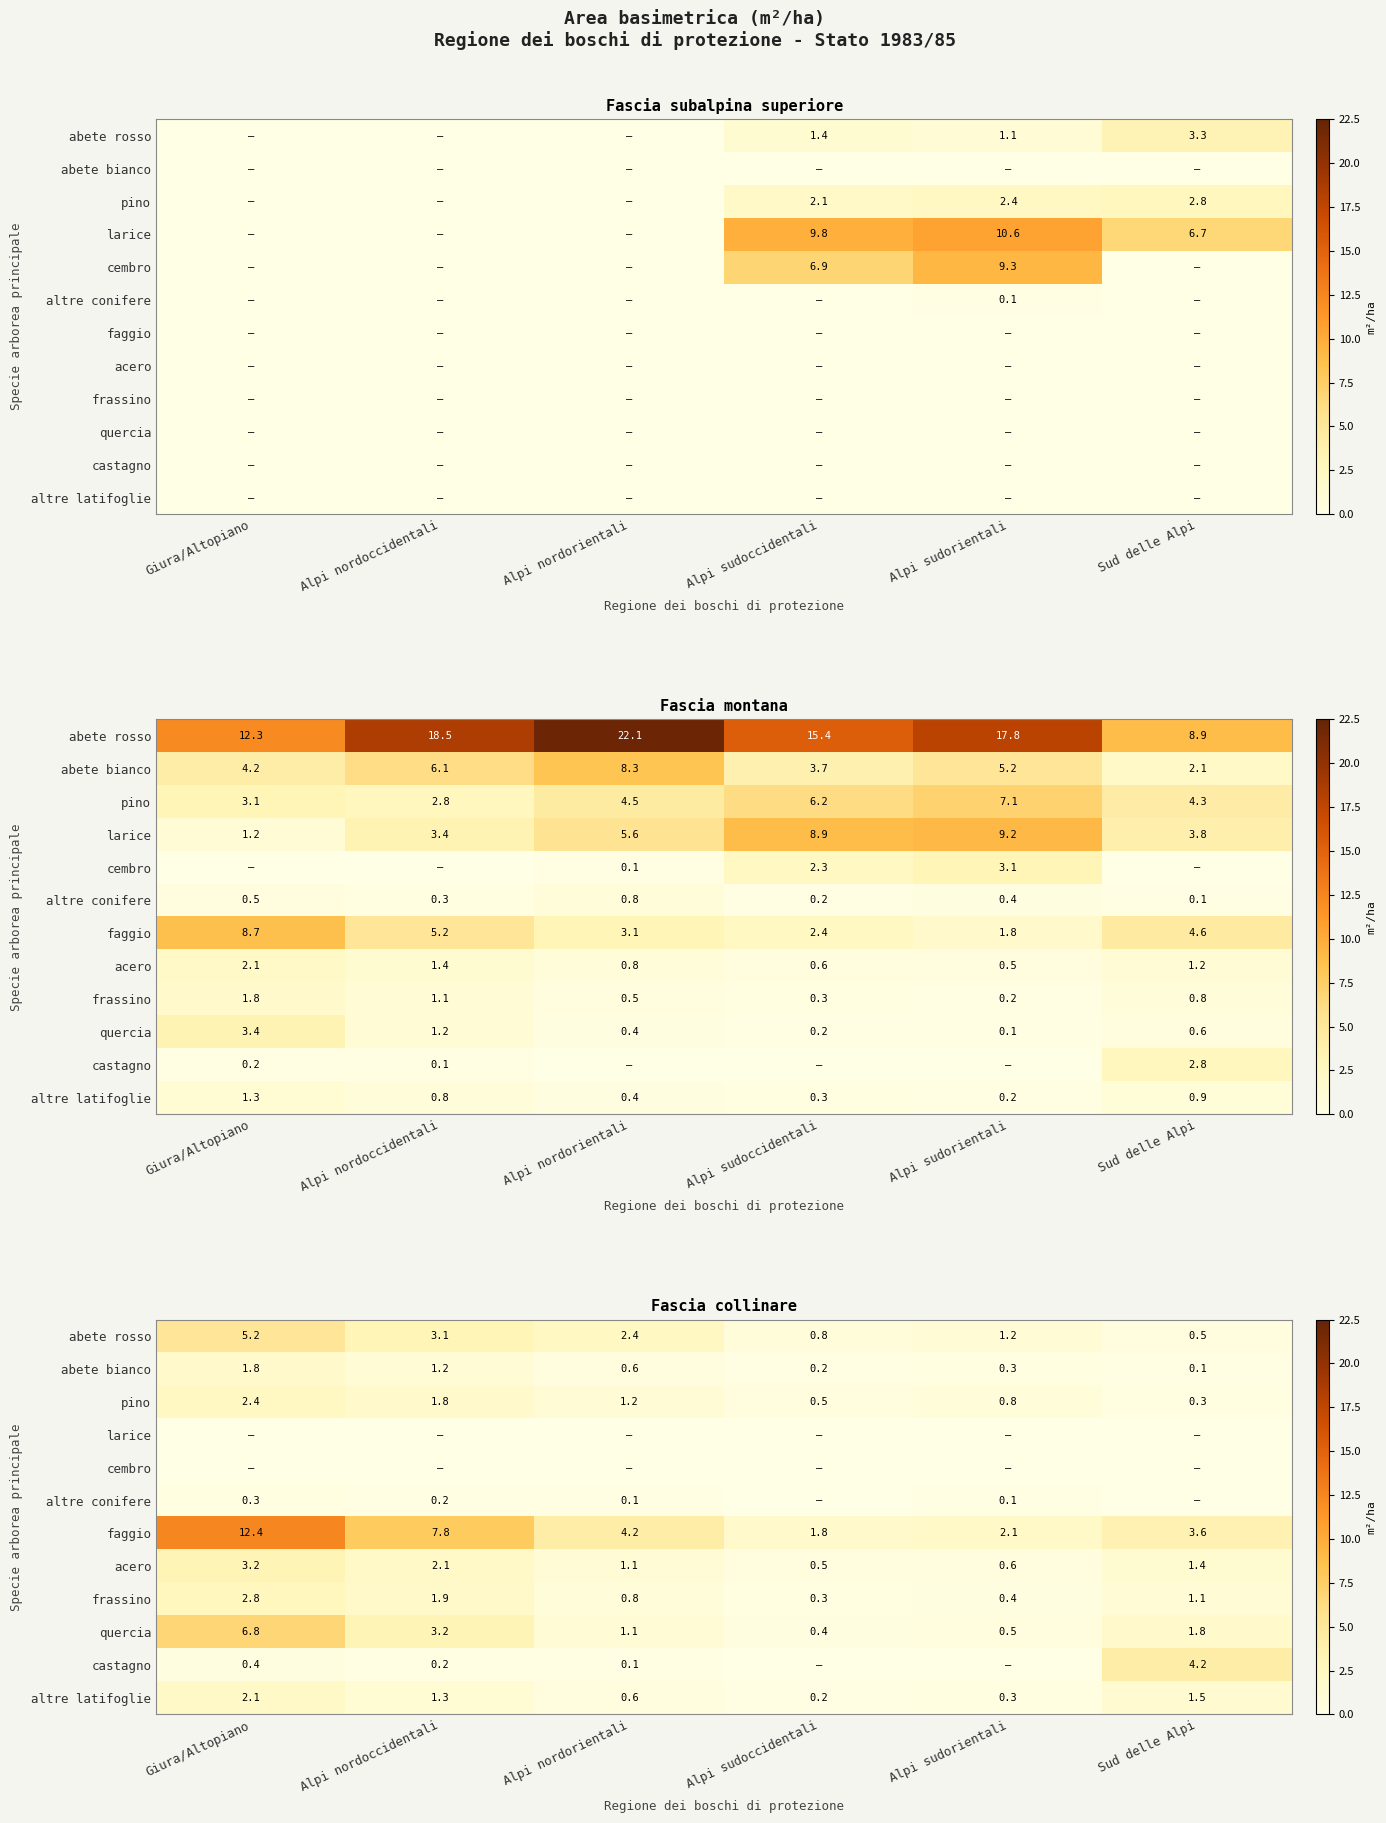

What is the total value across all series at Alpi nordorientali?

12.2